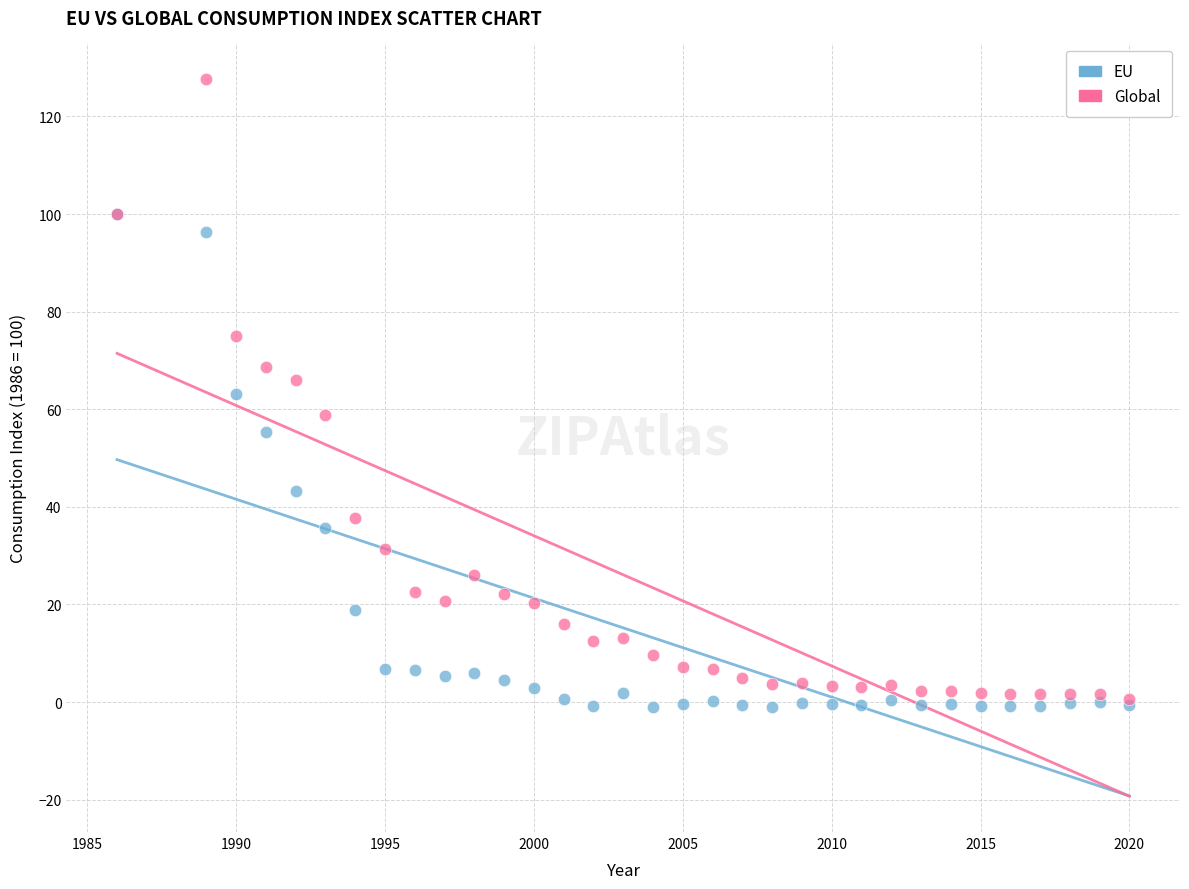

What are all the series names shown in the legend?

EU, Global